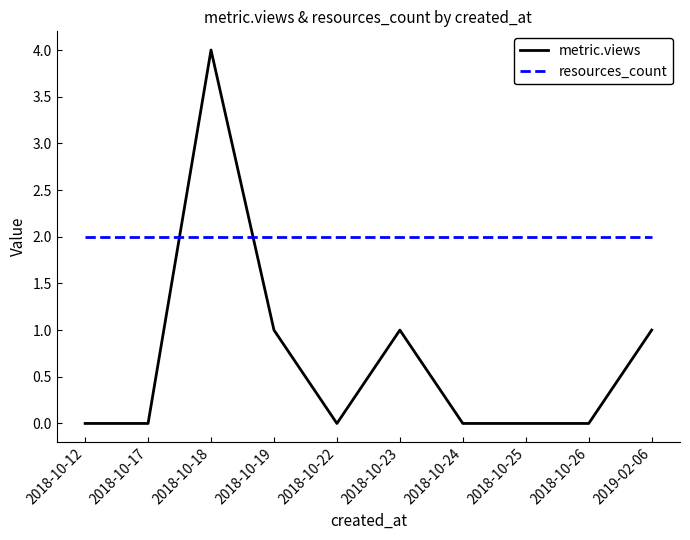

List the series in order of their peak value, highest first.

metric.views, resources_count